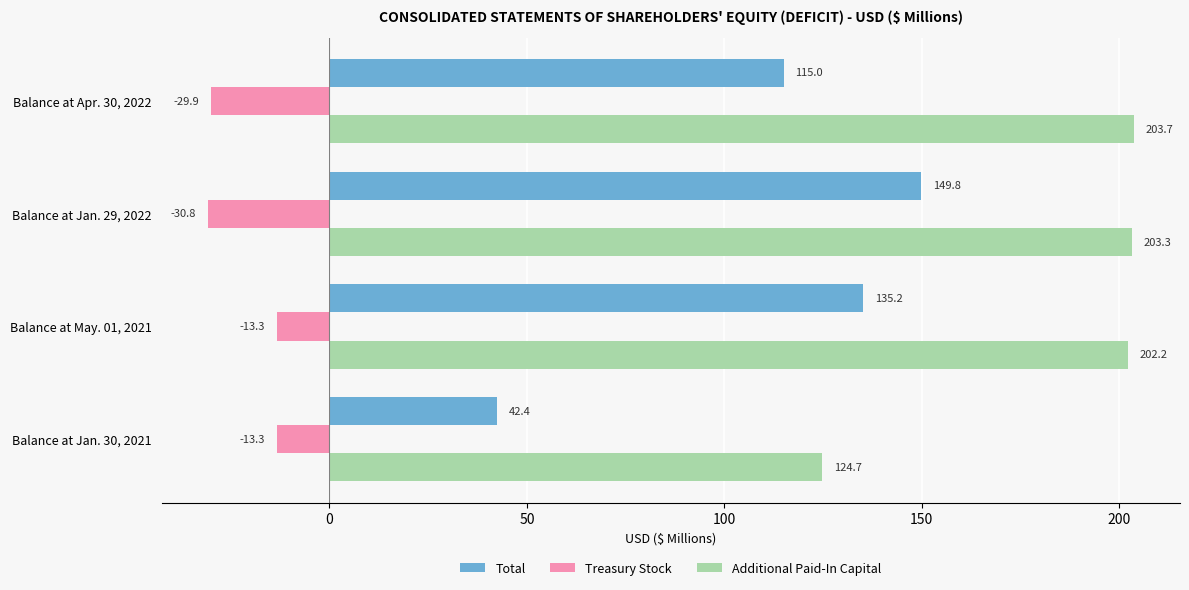

True or false: Treasury Stock has a value of -42.5 at Balance at Apr. 30, 2022.

False